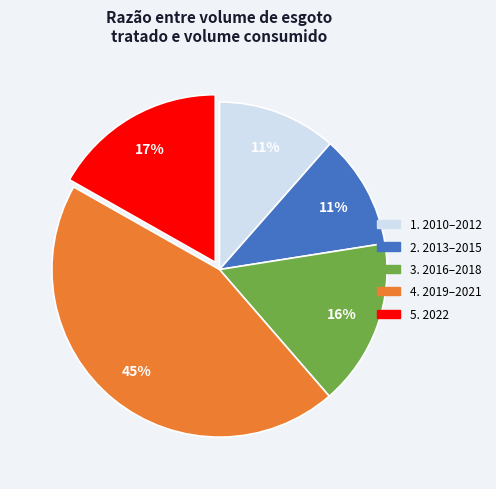

Does any single category account for the majority?

No